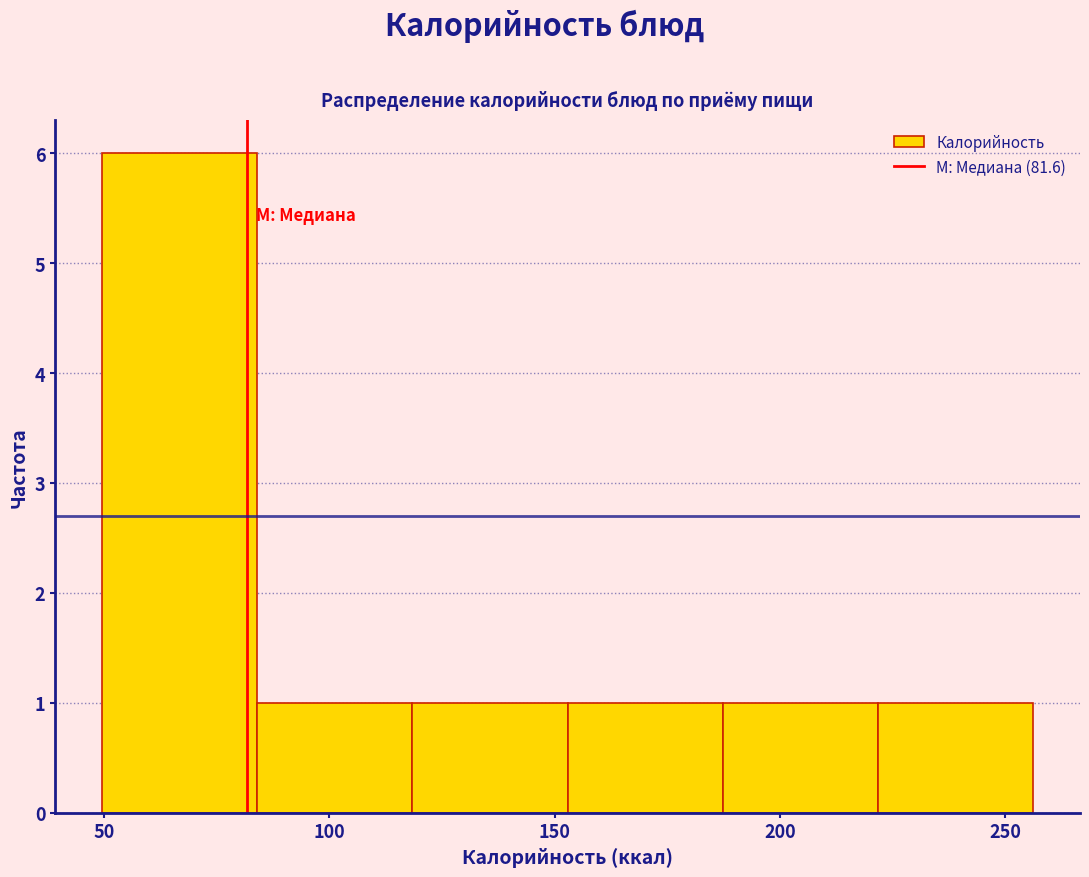

Reading left to right, transcribe this chart: for each bar, give the range it covers on the x-axis and its height. Neither the bar edges nor the heights are printed on the chart, so give them approximately, as read against the axes.

50 to 85: 6
85 to 120: 1
120 to 155: 1
155 to 185: 1
185 to 220: 1
220 to 255: 1